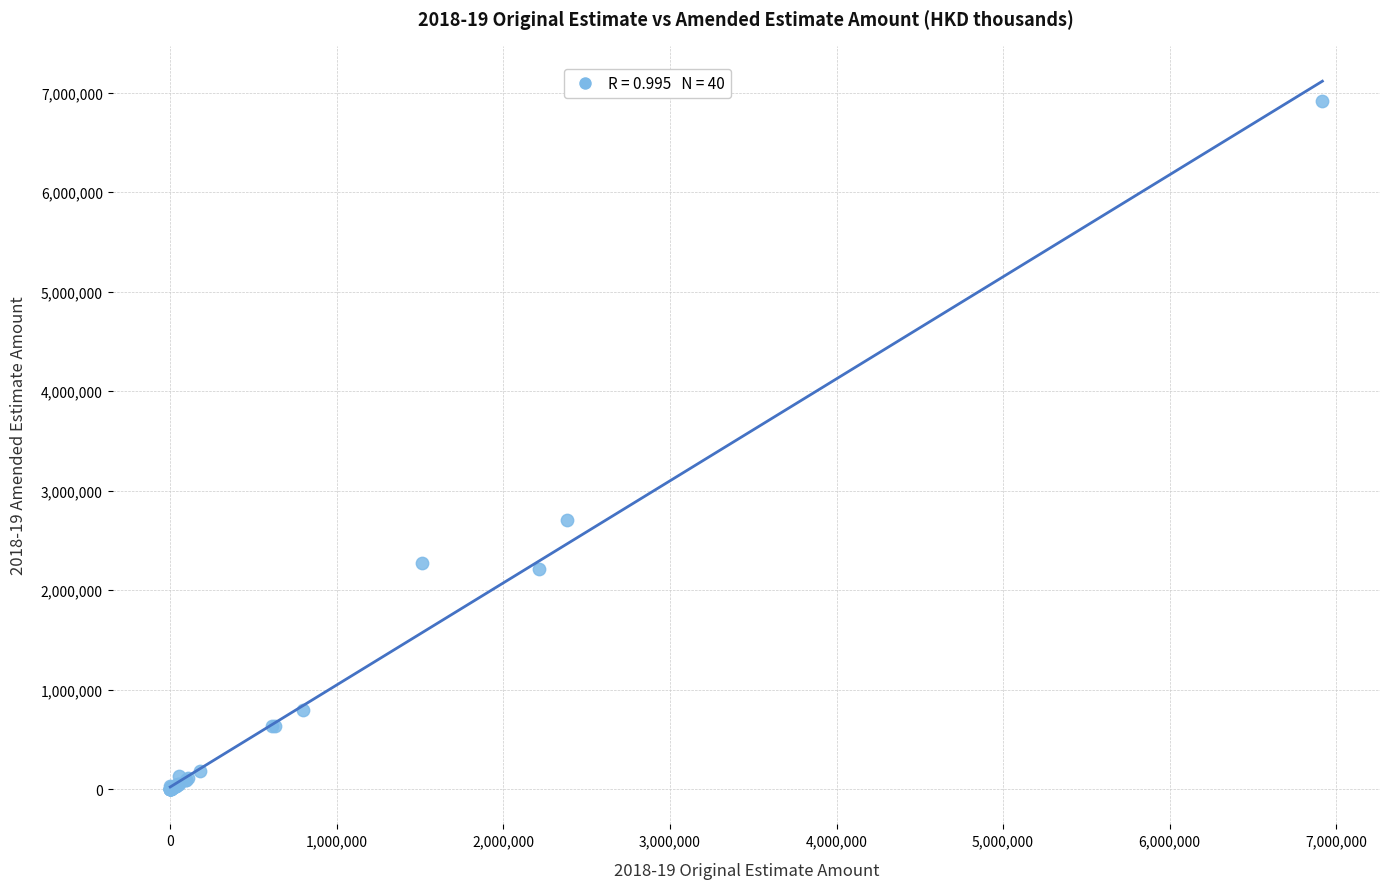

What Y value in the scatter plot is closest to 3458482?

2701000